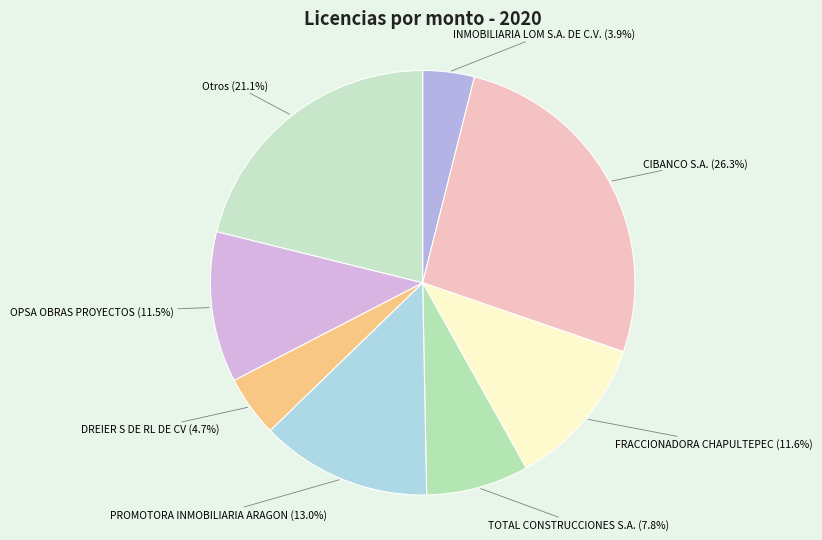

What is the smallest slice in the pie chart?

INMOBILIARIA LOM S.A. DE C.V.